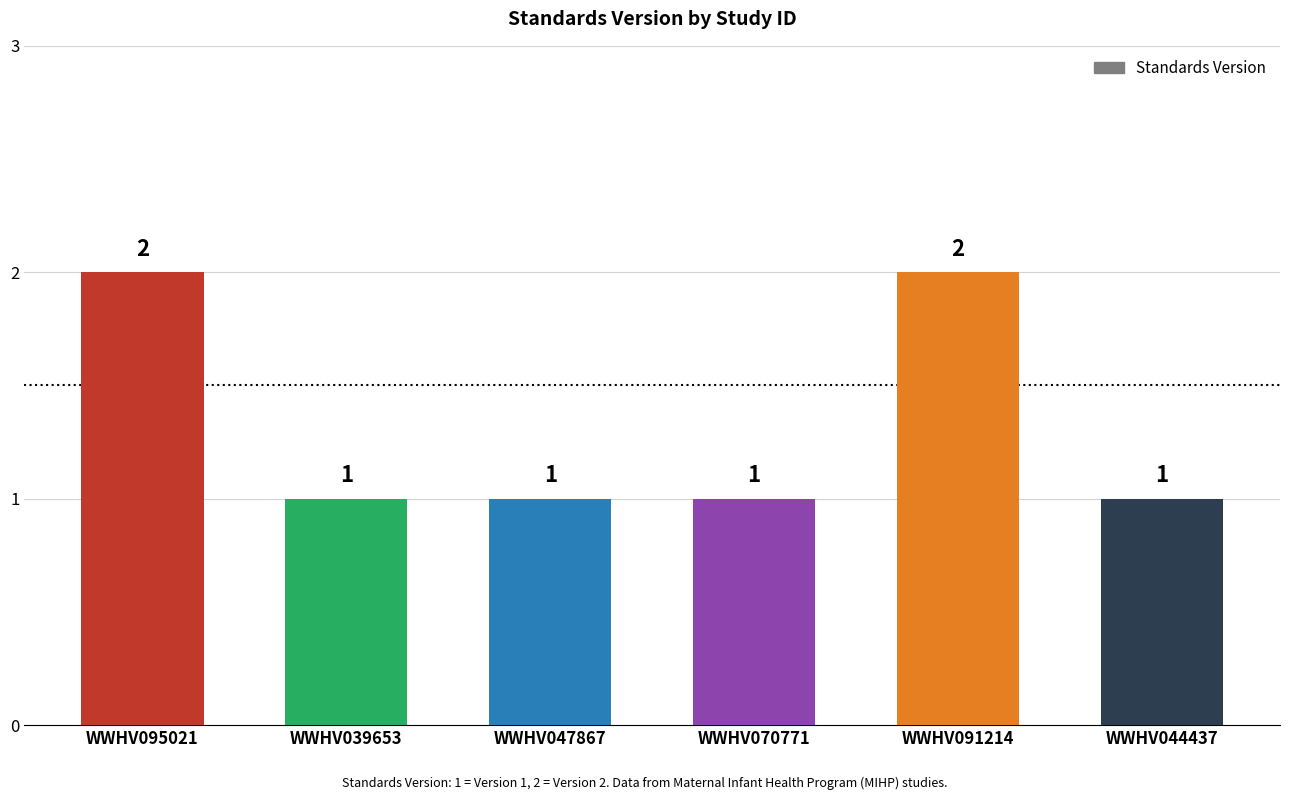

Reading left to right, extract all data points from this chart.

2	1	1	1	2	1